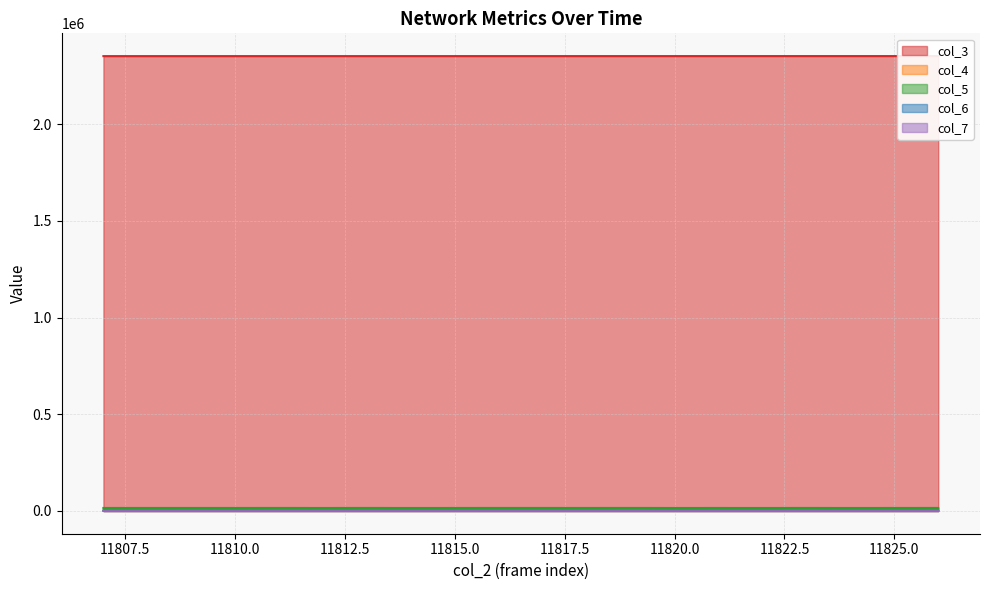

True or false: col_5 and col_7 intersect in this chart.

False